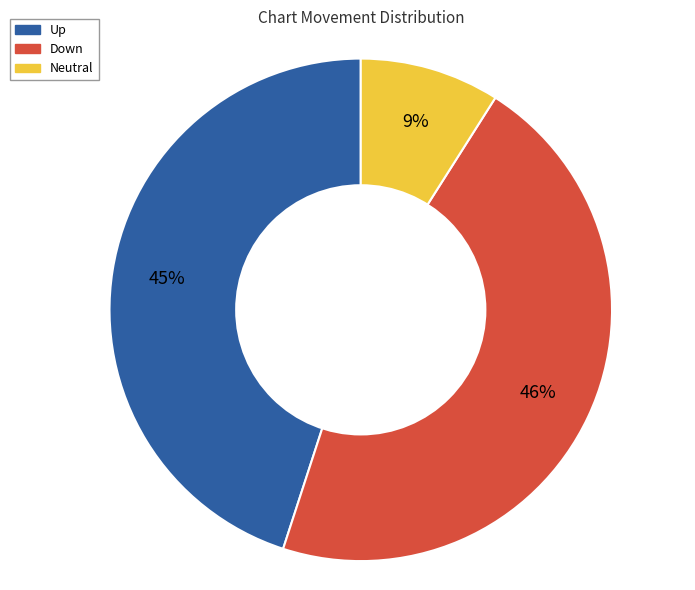

To the nearest percent, what is the difference between the largest and smallest slice percentages?

37%